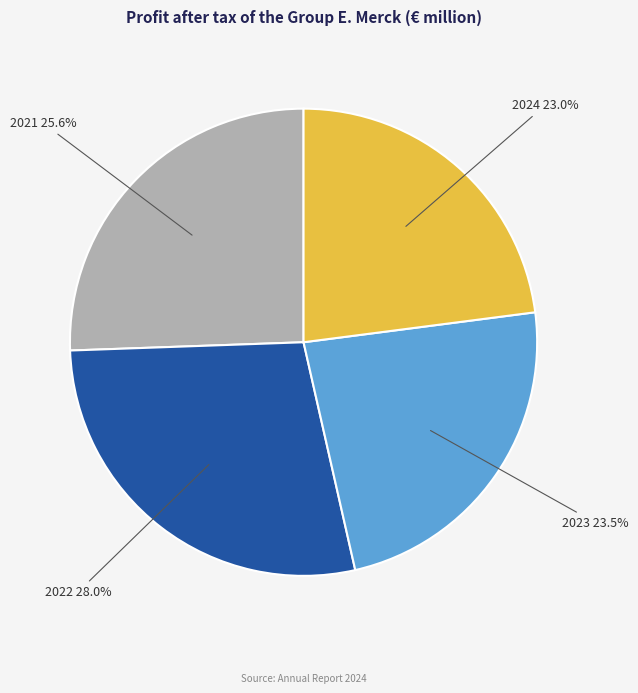

What percentage is the 2022 slice, to the nearest percent?

28%